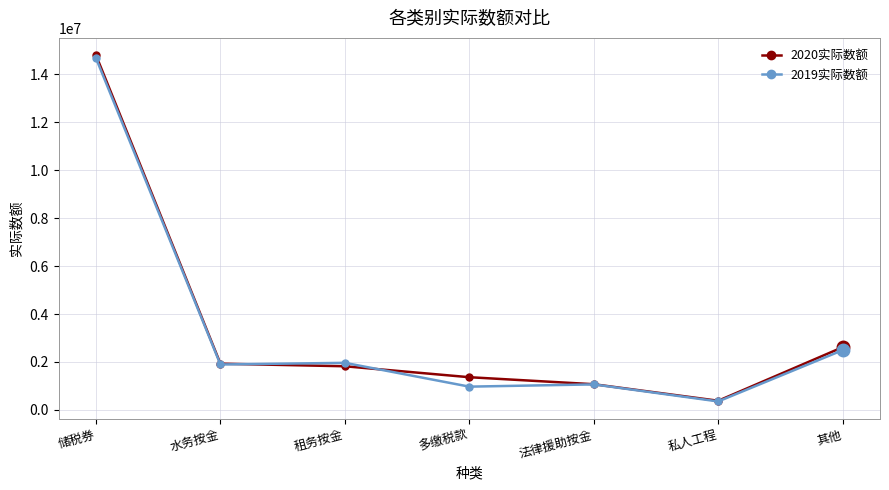

What is the sum of all 2019实际数额 values?

23419273